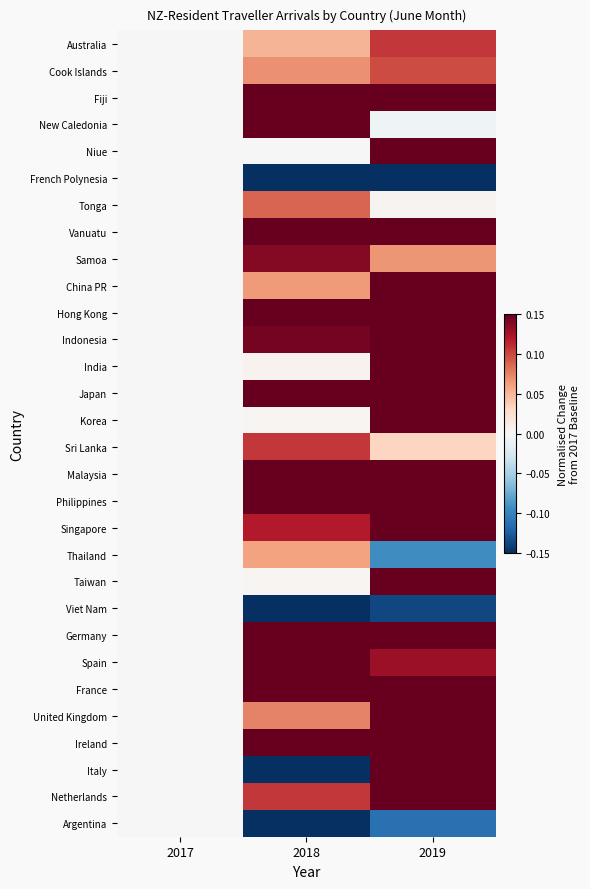

What is the greatest value displayed?

2.1